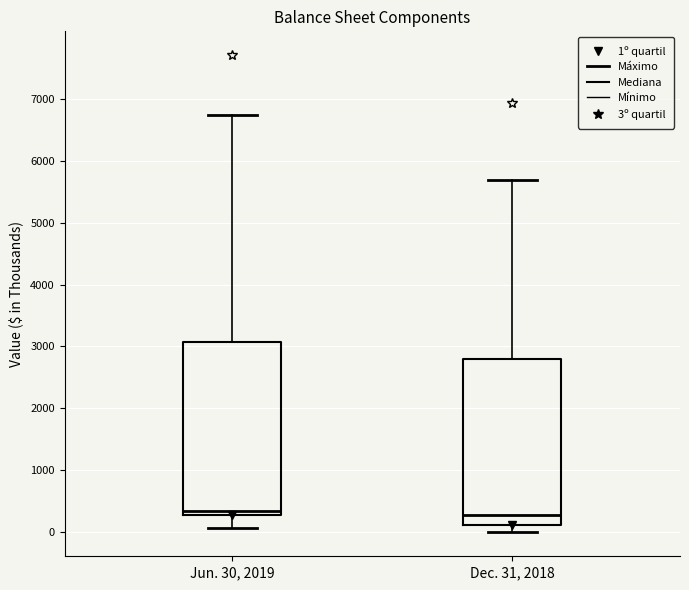

Reading left to right, read every box against the y-axis: the position of its median line, the range the box covers, and the ends of its whiskers. The values are not printed on the chart, so give them approximately, as read against the axis.

Jun. 30, 2019: median 300 (just above the box's lower edge), box 300 to 3100, whiskers 100 to 6700
Dec. 31, 2018: median 300, box 100 to 2800, whiskers 0 to 5700